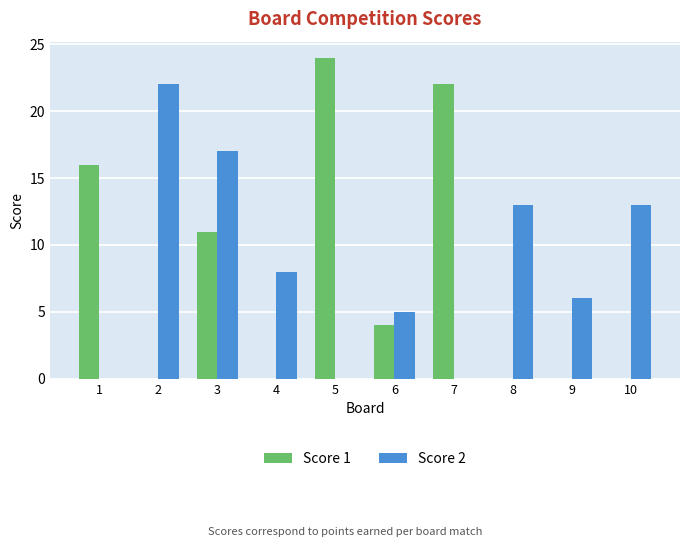

Are the bars horizontal?

No